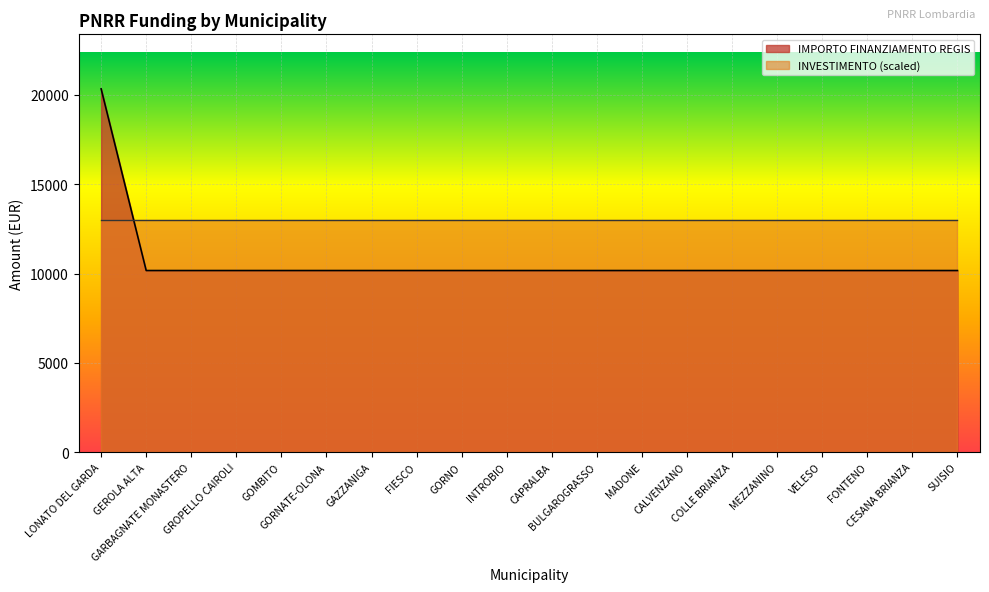

At which category does the chart reach its minimum across all series?

GEROLA ALTA